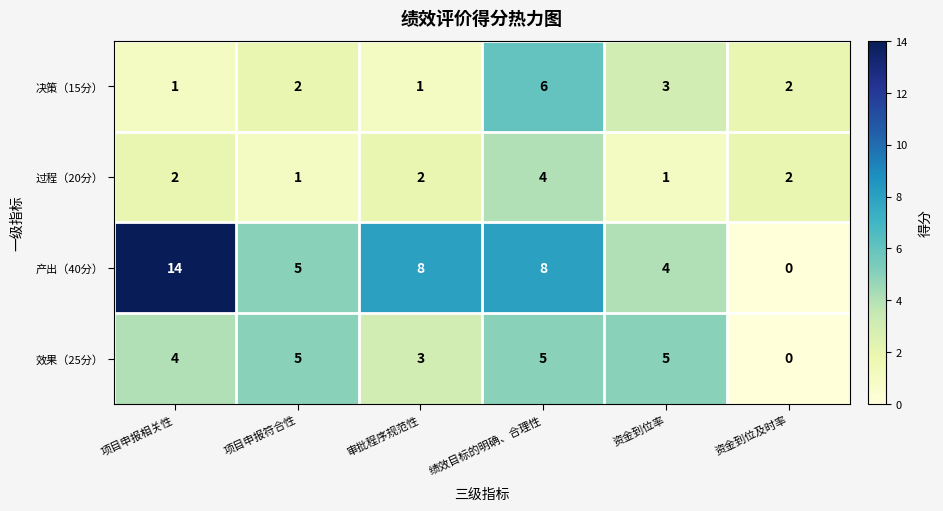

At 审批程序规范性, list the series in order from smallest to largest.

决策（15分）, 过程（20分）, 效果（25分）, 产出（40分）